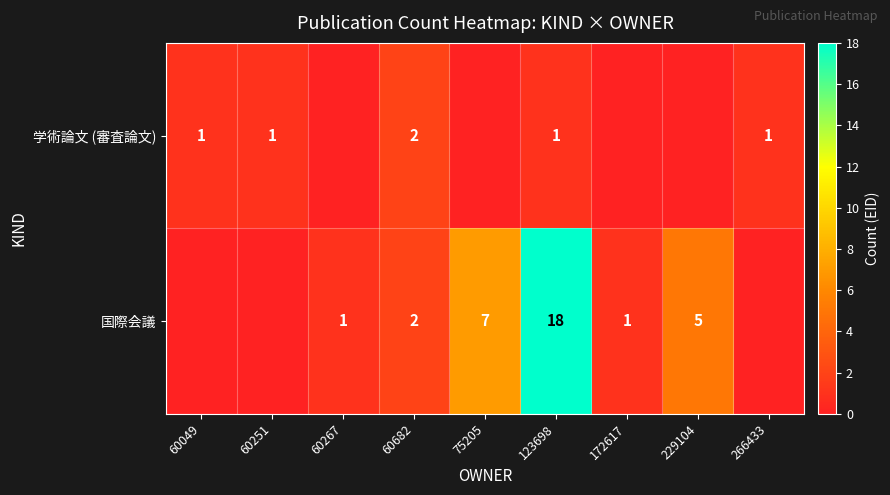

The 国際会議 series shows 2 at 60267. True or false?

False